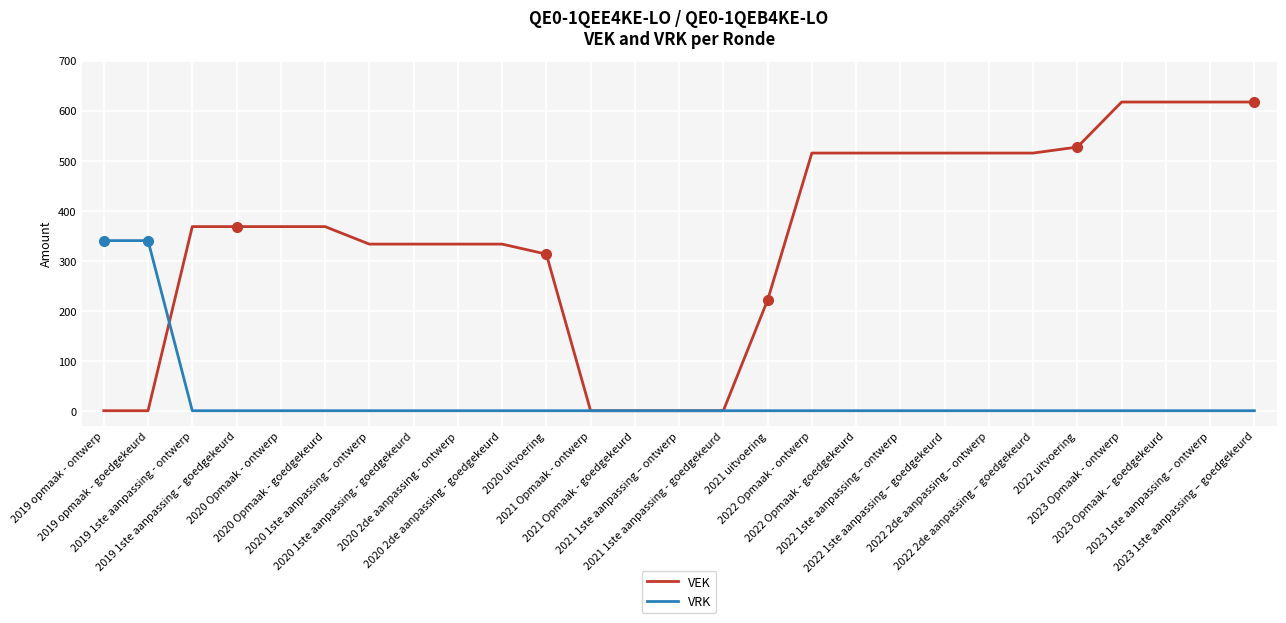

What is the highest value of the VEK series?

617